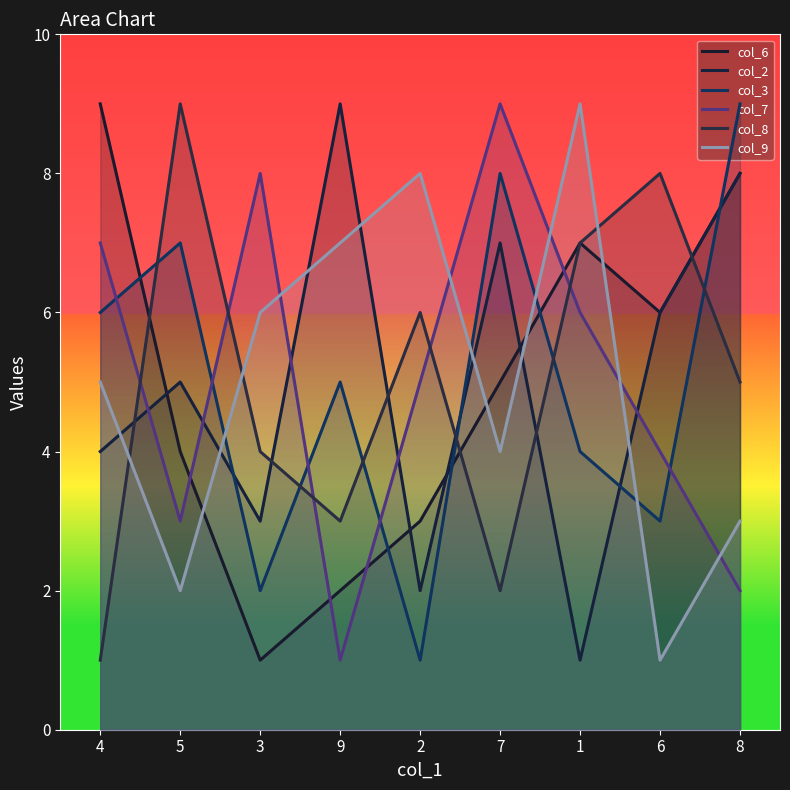

How many data points in col_6 are above 5?

4